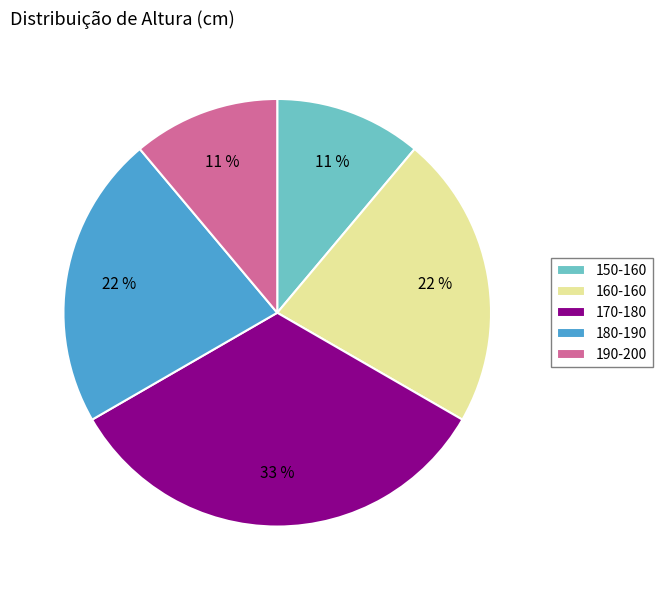

To the nearest percent, what percentage of the pie is 180-190?

22%